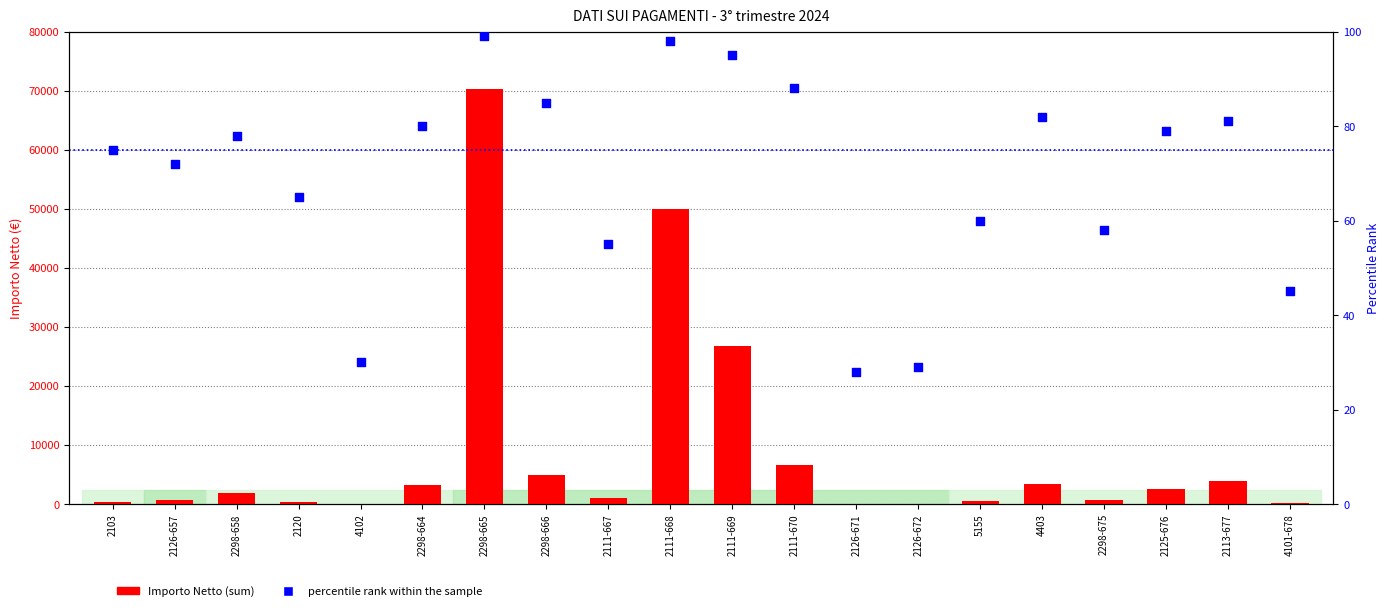

Is the value of percentile rank within the sample at 4403 greater than the value of Importo Netto (sum) at 2298-664?

No